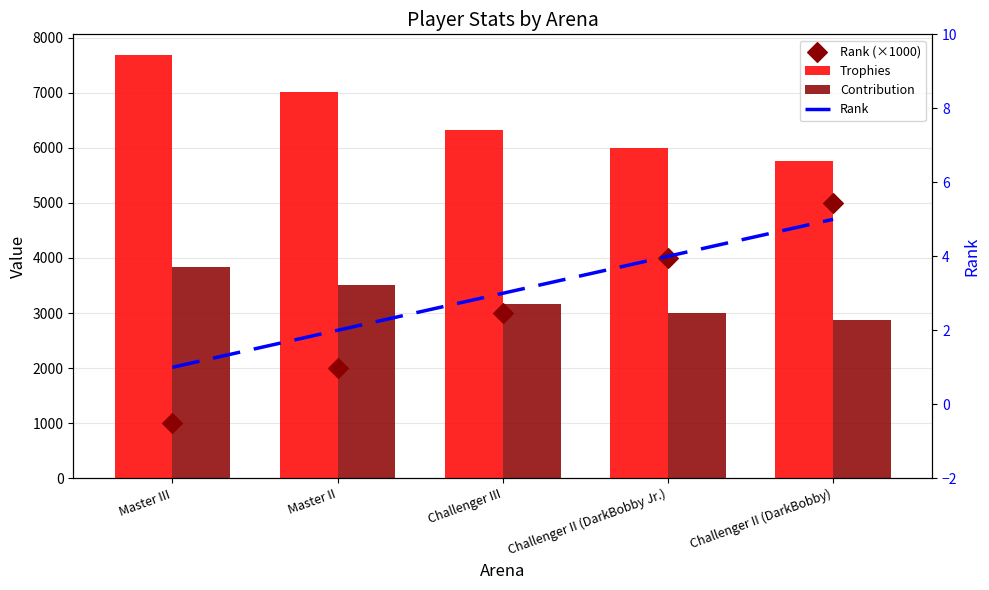

What are all the series names shown in the legend?

Trophies, Contribution, Rank (×1000), Rank